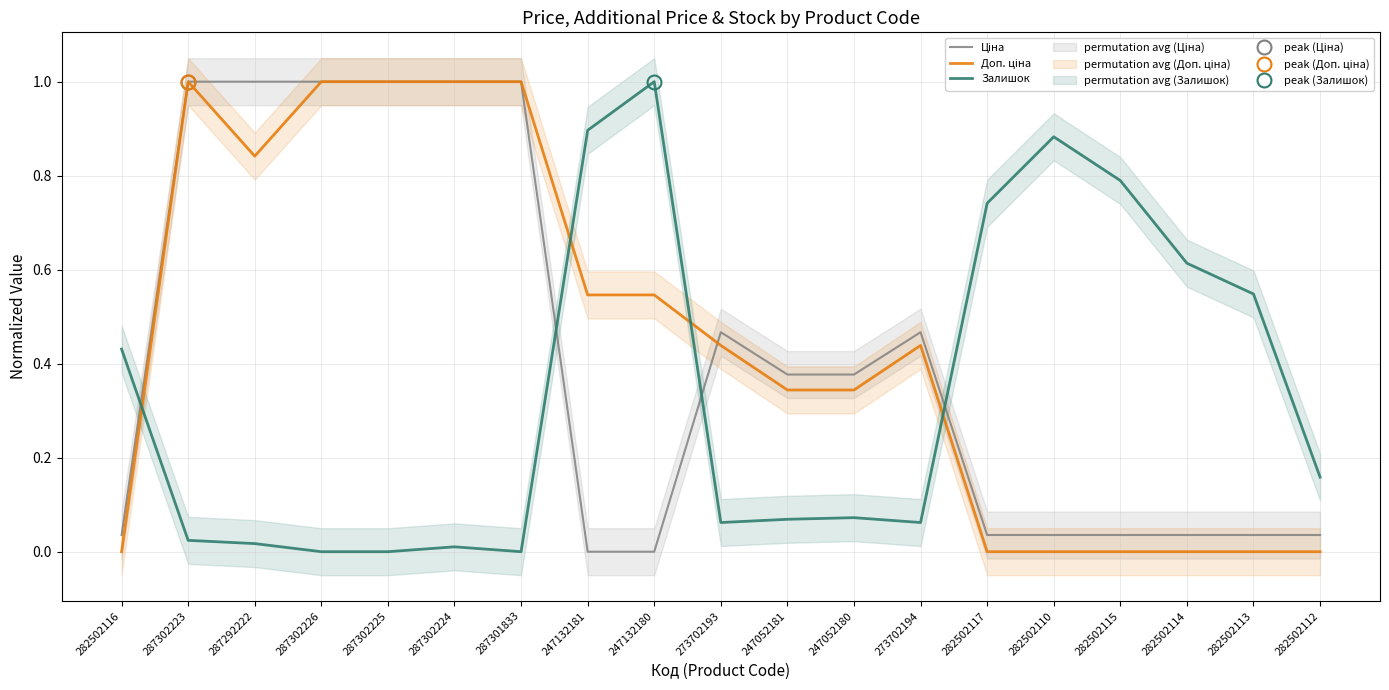

Between 247052181 and 282502114, which is larger?

247052181